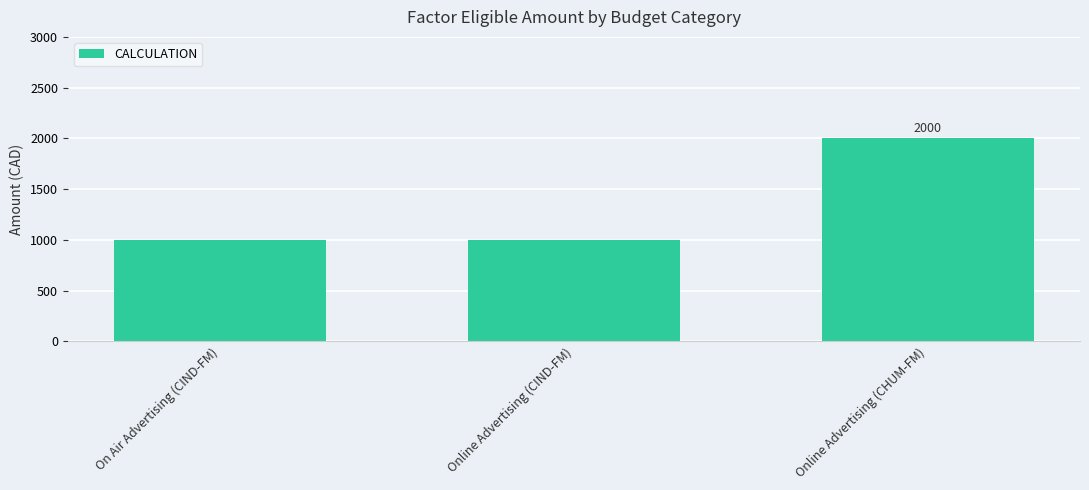

Reading left to right, what are all the values shown in this chart?

1000	1000	2000